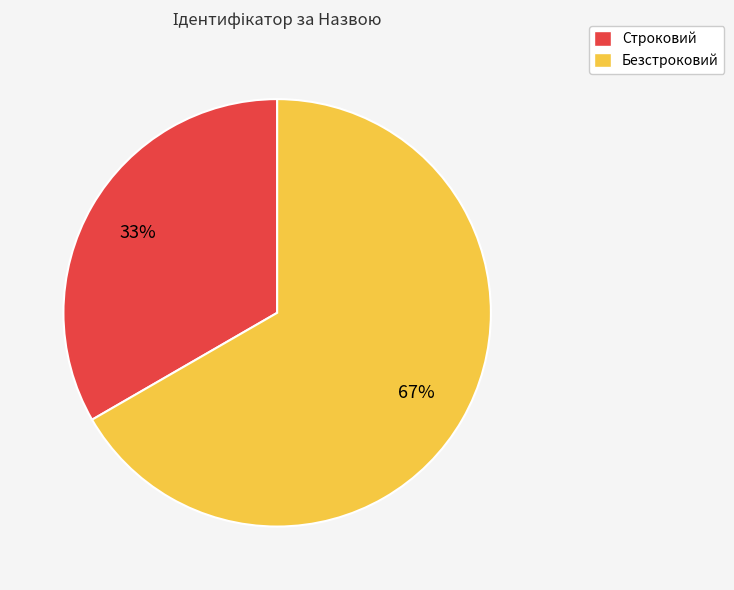

How many slices are in this pie chart?

2